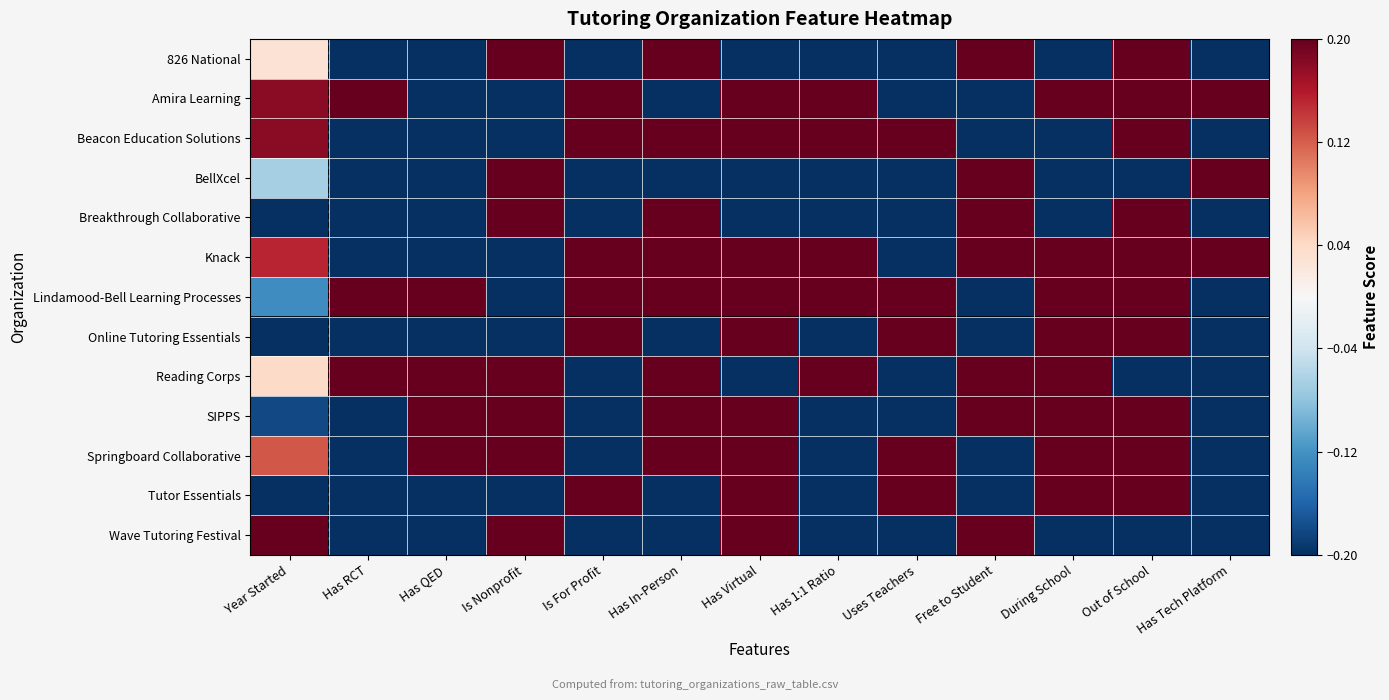

Between Has Tech Platform and Has Virtual, which is larger?

Has Tech Platform